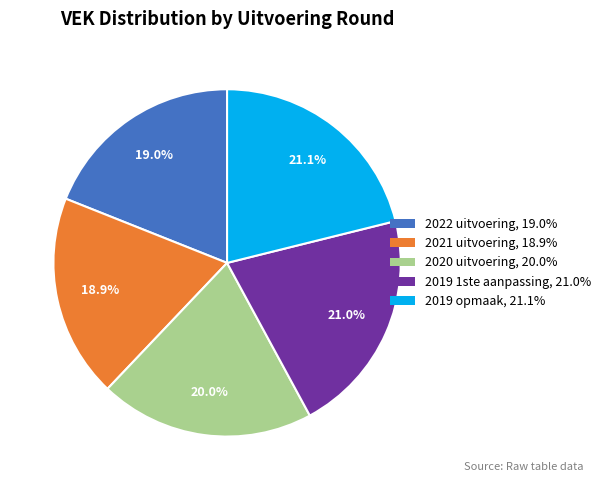

Is it true that 2022 uitvoering is 30% of the pie?

False